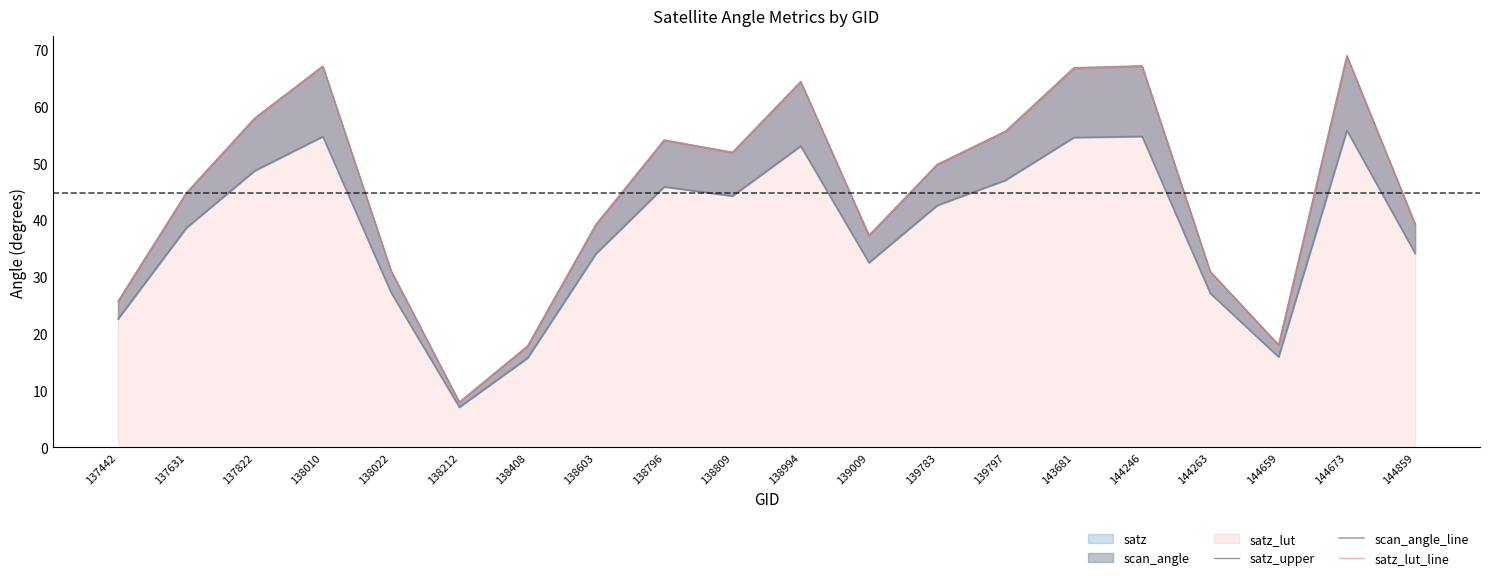

At which category does satz_upper reach its first local valley?

138212